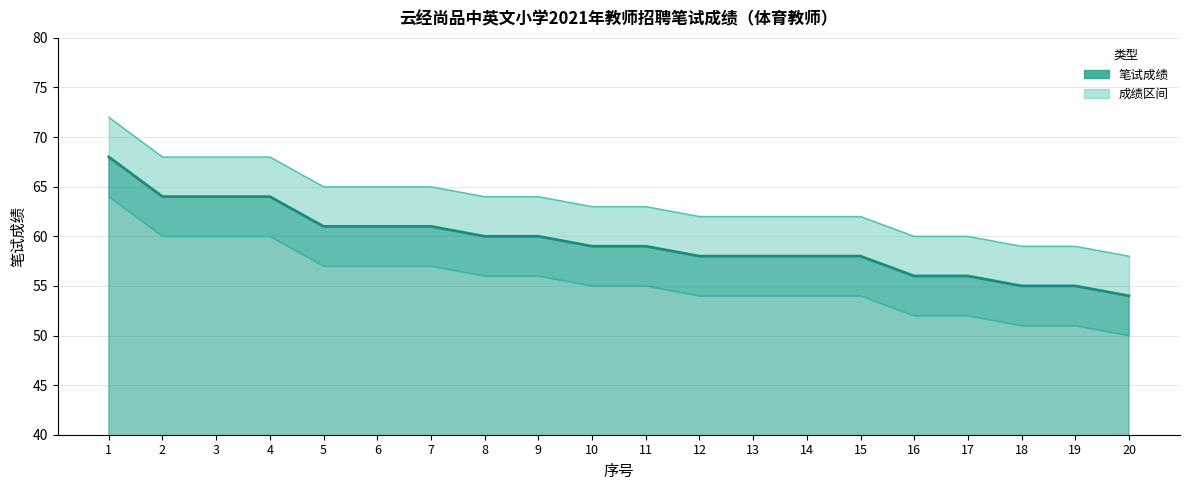

What is the difference between the maximum and minimum values in the 下限 series?

14